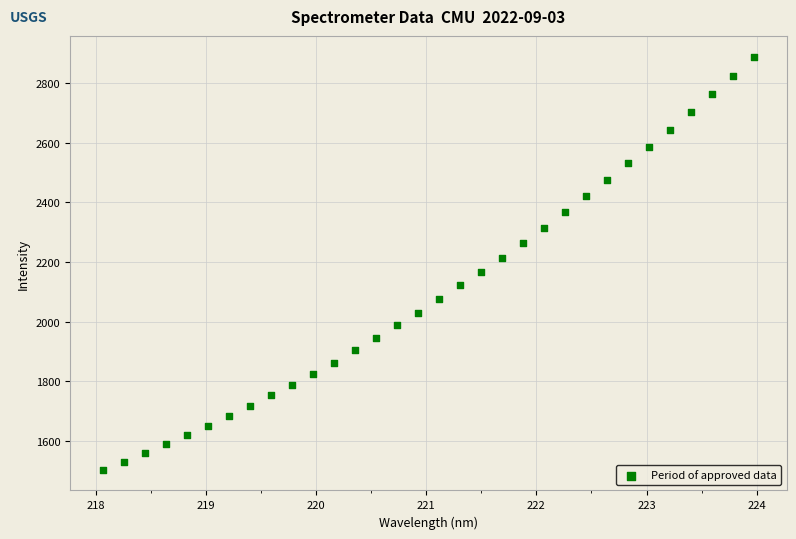

What is the range of Y values (max minus min)?

1386.8